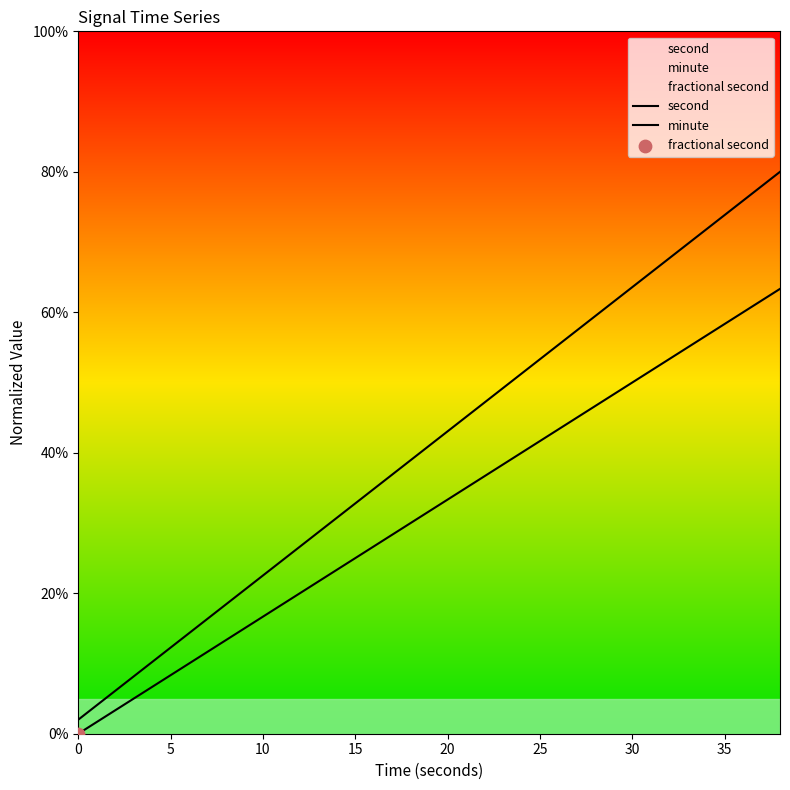

What are all the series names shown in the legend?

second, minute